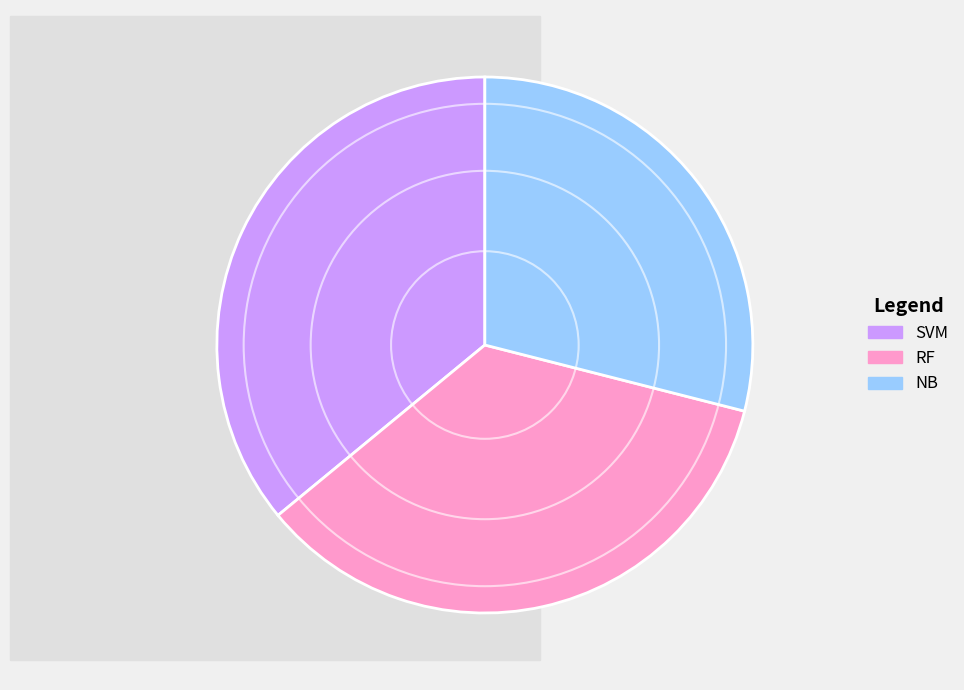

The NB slice represents 29% of the pie. True or false?

True